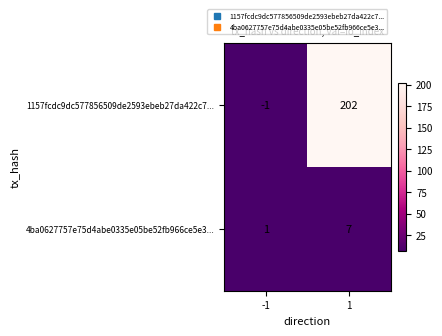

What is the maximum value shown in the chart?

202